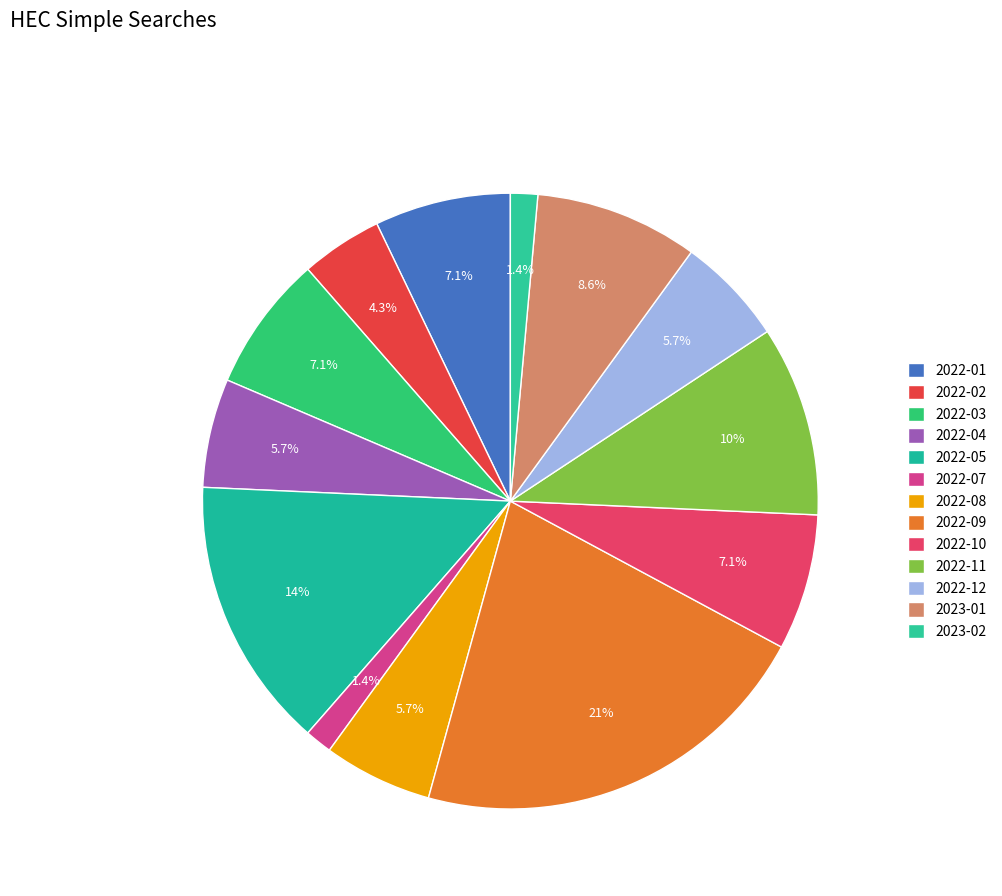

How many slices are in this pie chart?

13